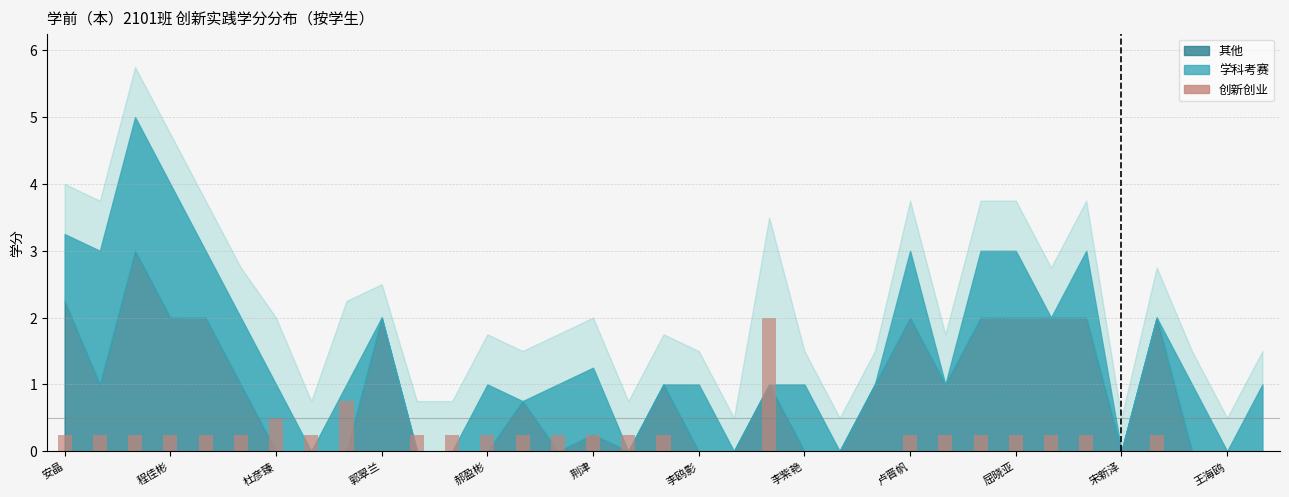

What is the greatest value displayed?

2.0